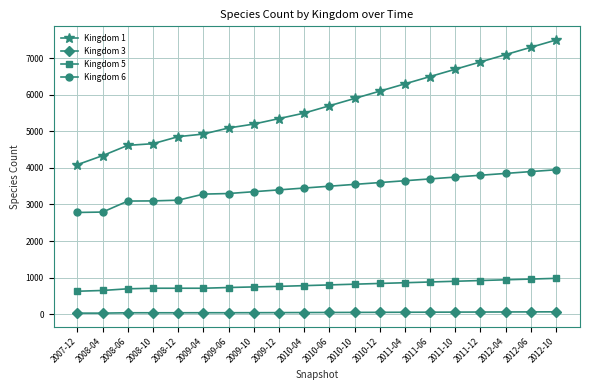

Between 2009-12 and 2012-06, which series saw the biggest shift?

Kingdom 1